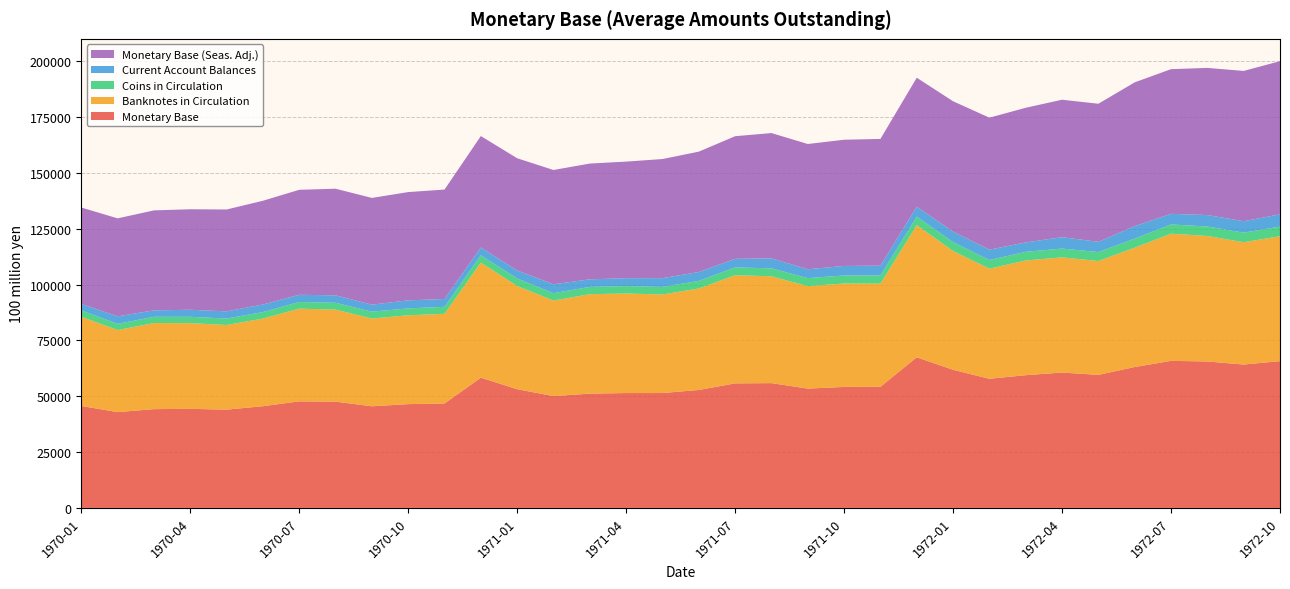

Reading left to right, list all the values displayed in this chart.

Monetary Base: 45652	42889	44223	44354	43996	45532	47710	47586	45499	46467	46766	58302	53149	50060	51169	51425	51431	52810	55760	55868	53424	54164	54232	67425	61839	57815	59427	60611	59565	63082	65832	65556	64183	65713
Banknotes in Circulation: 39944	36741	38554	38362	37895	39234	41504	41196	39295	39775	40136	51548	46204	42782	44522	44577	44126	45429	48425	47833	45871	46302	46173	59180	53188	49295	51356	51570	50973	53419	56944	56199	54778	55929
Coins in Circulation: 2830	2769	2794	2846	2887	2907	2977	3056	3078	3088	3124	3270	3369	3282	3269	3320	3386	3407	3478	3568	3591	3600	3642	3814	3944	3870	3864	3929	4020	4054	4135	4234	4276	4302
Current Account Balances: 2878	3379	2875	3146	3214	3391	3229	3334	3126	3604	3506	3484	3576	3996	3377	3528	3919	3973	3856	4466	3961	4261	4417	4430	4706	4650	4206	5111	4572	5608	4753	5123	5129	5481
Monetary Base (Seas. Adj.): 43186	43854	44760	44997	45612	46452	46999	47734	47783	48465	48994	49879	50246	51171	51831	52187	53334	53881	54893	56085	56076	56504	56728	57746	58384	59079	60291	61523	61816	64363	64767	65875	67273	68577